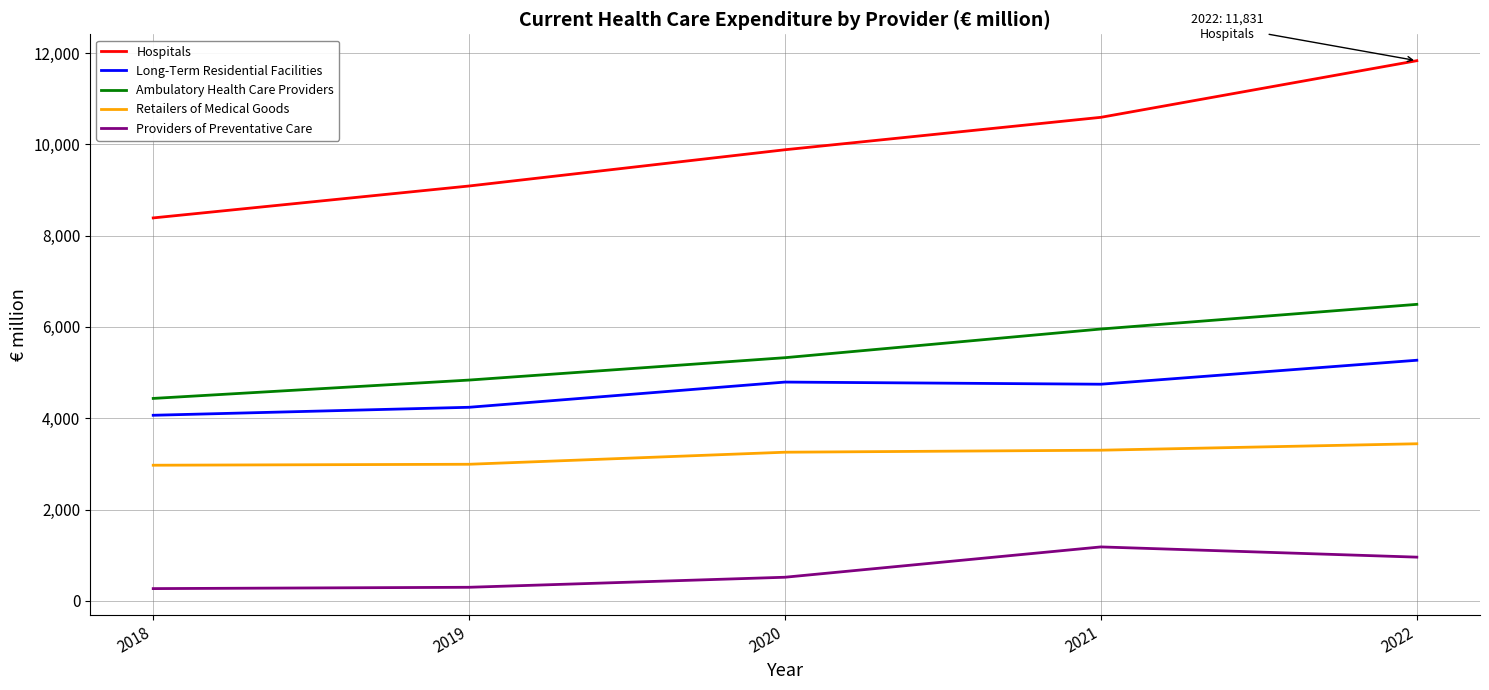

What are all the series names shown in the legend?

Hospitals, Long-Term Residential Facilities, Ambulatory Health Care Providers, Retailers of Medical Goods, Providers of Preventative Care